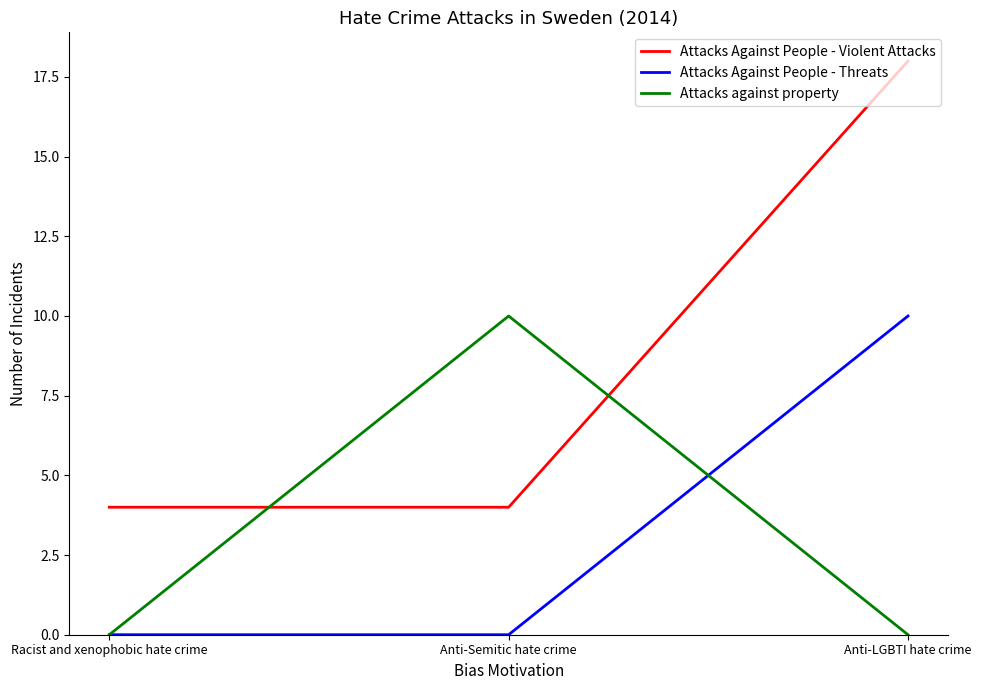

Rank the series at Anti-Semitic hate crime from lowest to highest value.

Attacks Against People - Threats, Attacks Against People - Violent Attacks, Attacks against property